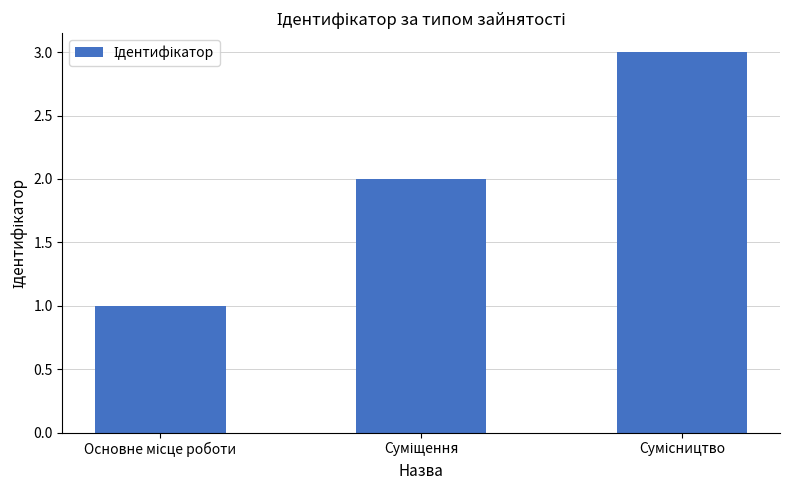

What is the sum of all values?

6